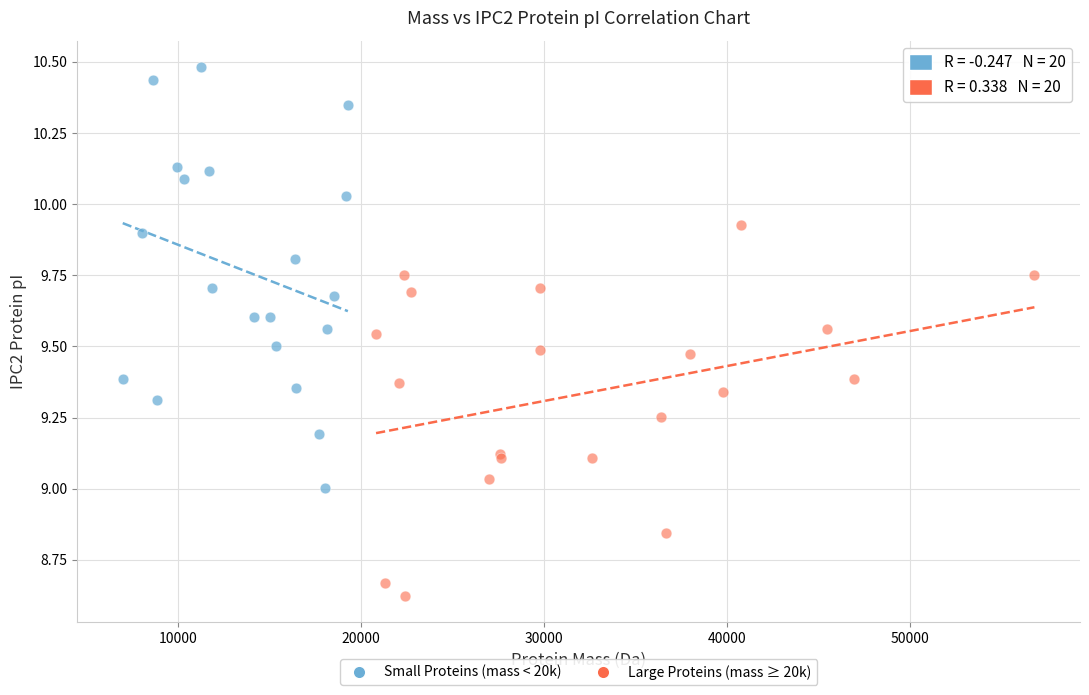

Which series reaches the minimum Y coordinate?

Large Proteins (mass ≥ 20k)